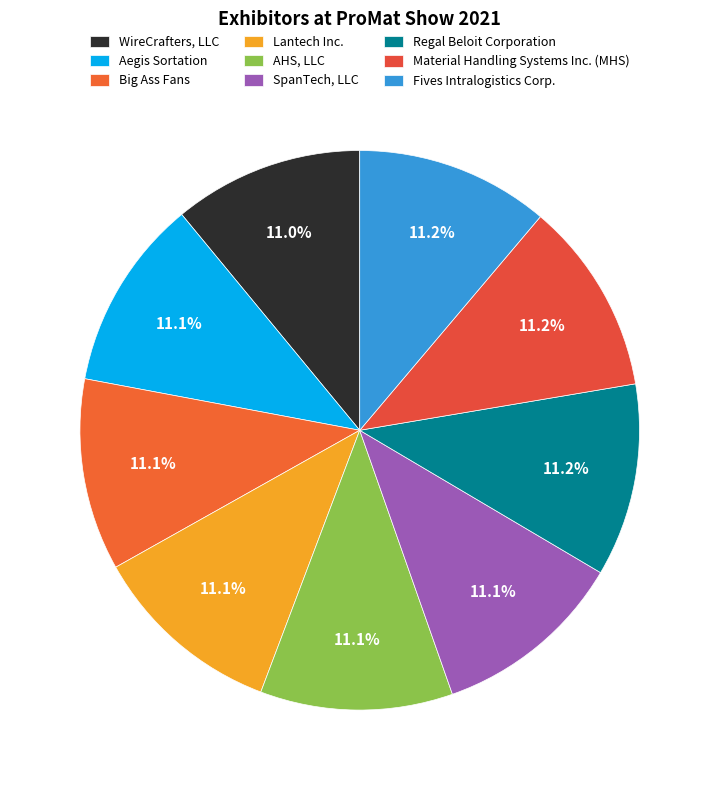

How many slices are in this pie chart?

9